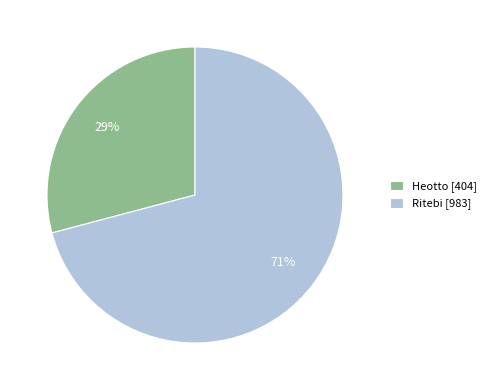

To the nearest percent, what is the average slice percentage?

50%